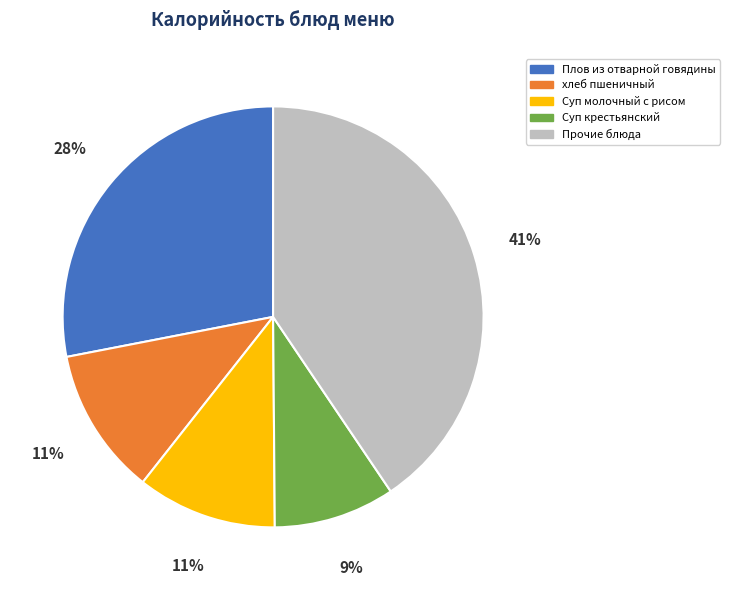

Which has a higher value, хлеб пшеничный or Прочие блюда?

Прочие блюда